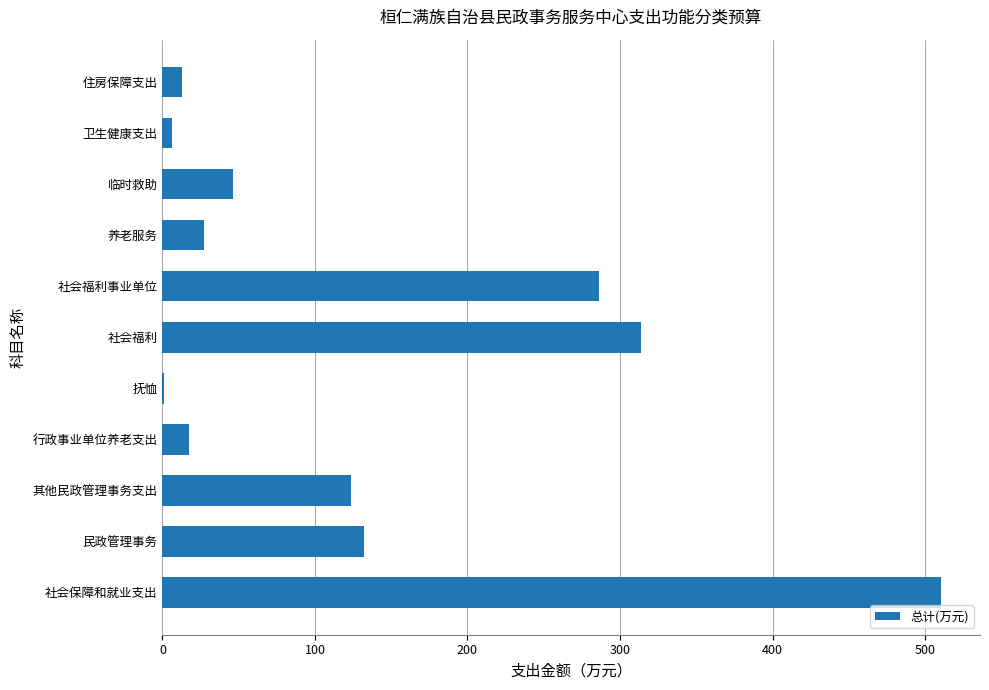

What is the sum of the values at 行政事业单位养老支出 and 社会福利事业单位?

303.6